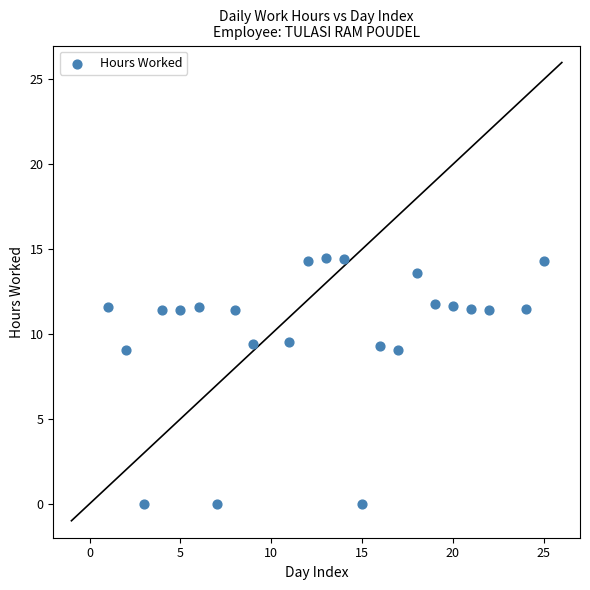

What is the range of X values (max minus min)?

24.0